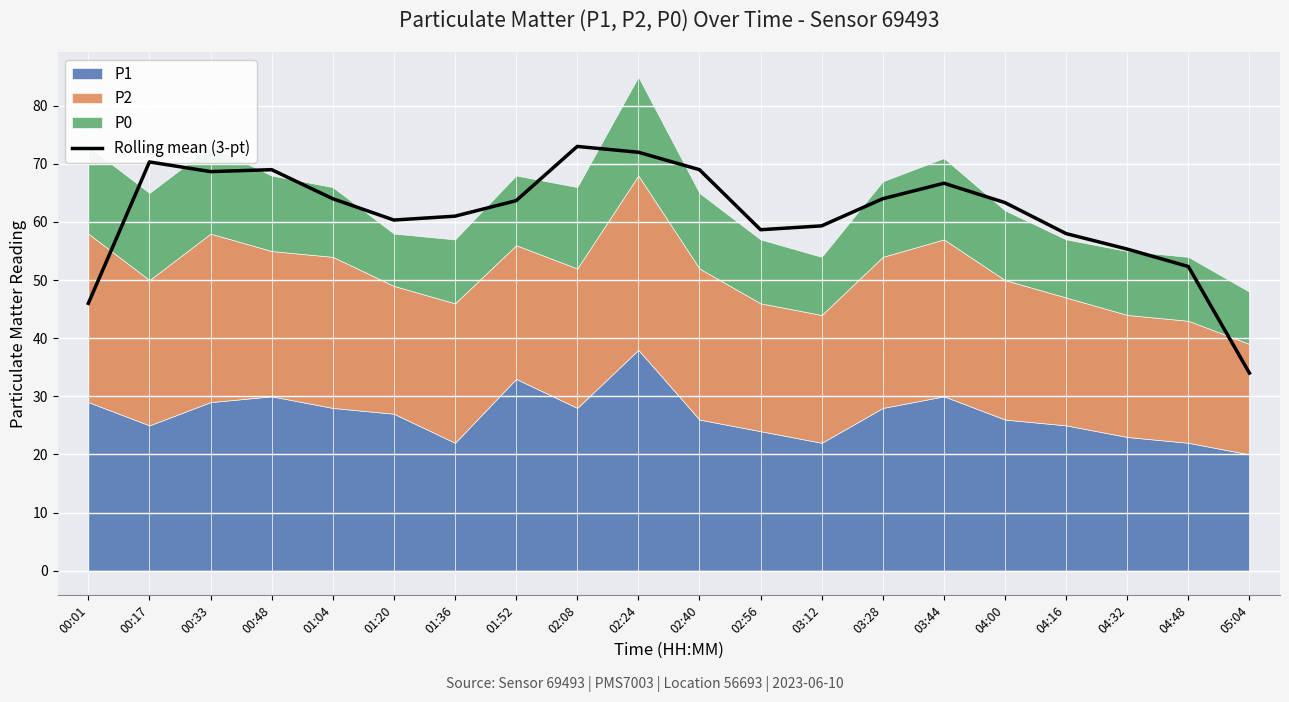

The chart shows a value of 59.3 at 03:12. True or false?

True